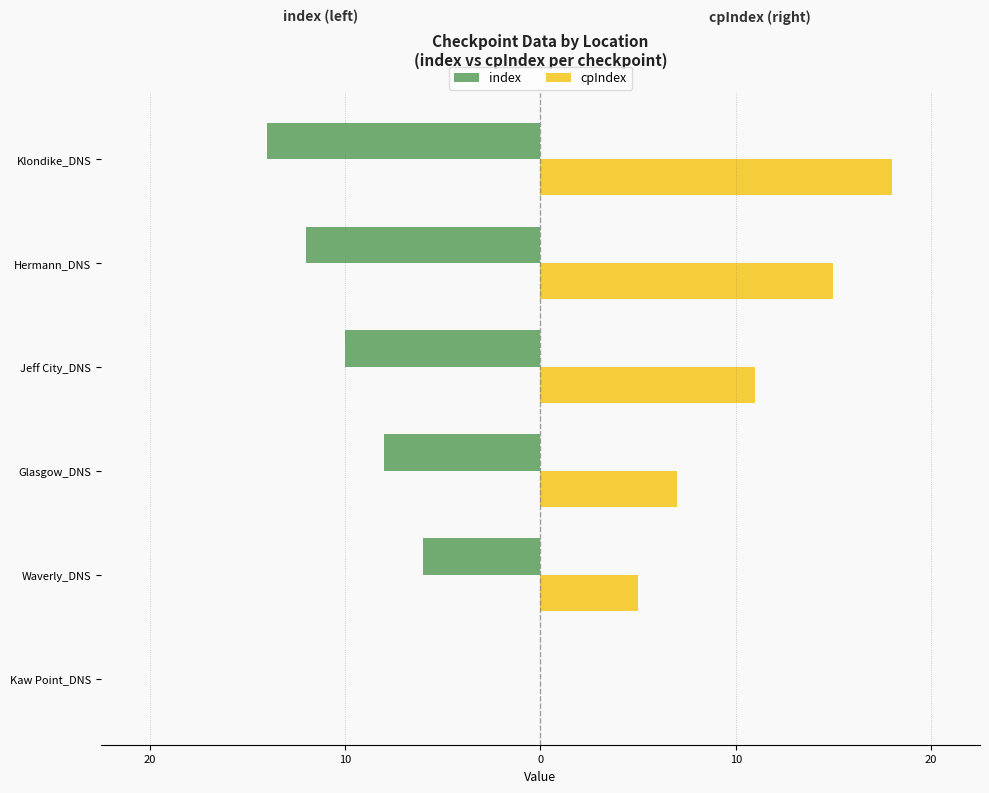

Reading right to left, extract all data points from this chart.

index: -14.0	-12.0	-10.0	-8.0	-6.0	0.0
cpIndex: 18.0	15.0	11.0	7.0	5.0	0.0